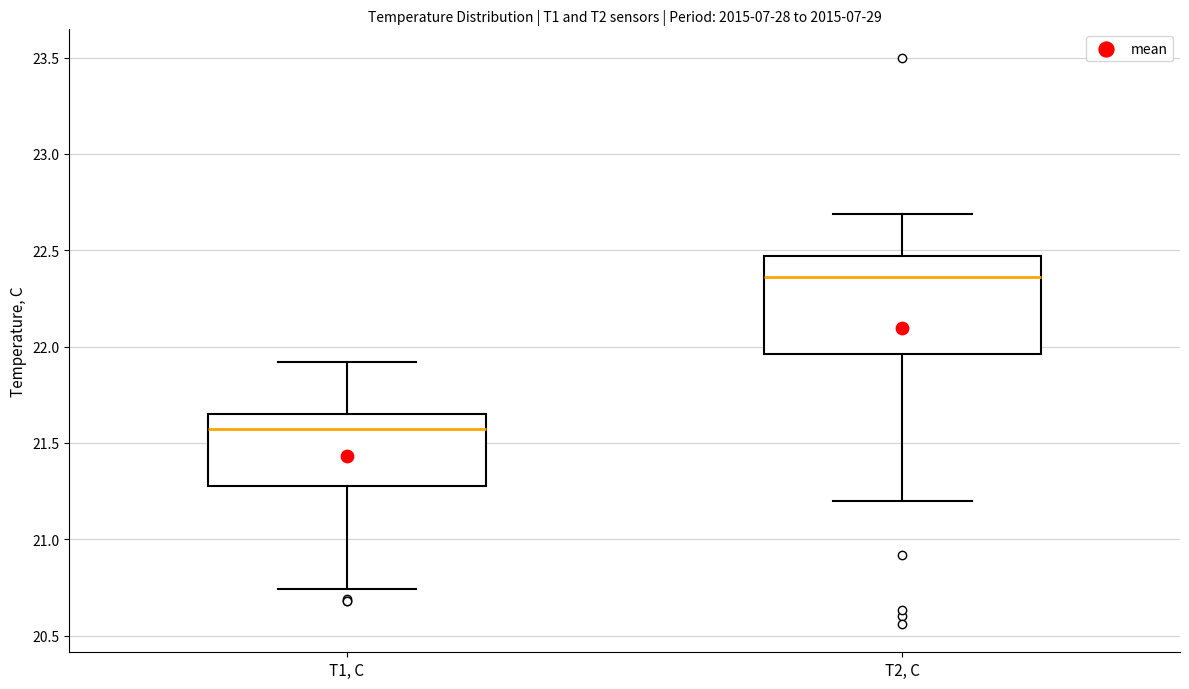

Where is the lower edge of the box for T1, C on the y-axis? The values are not printed on the chart, so give them approximately, as read against the axis.

21.30